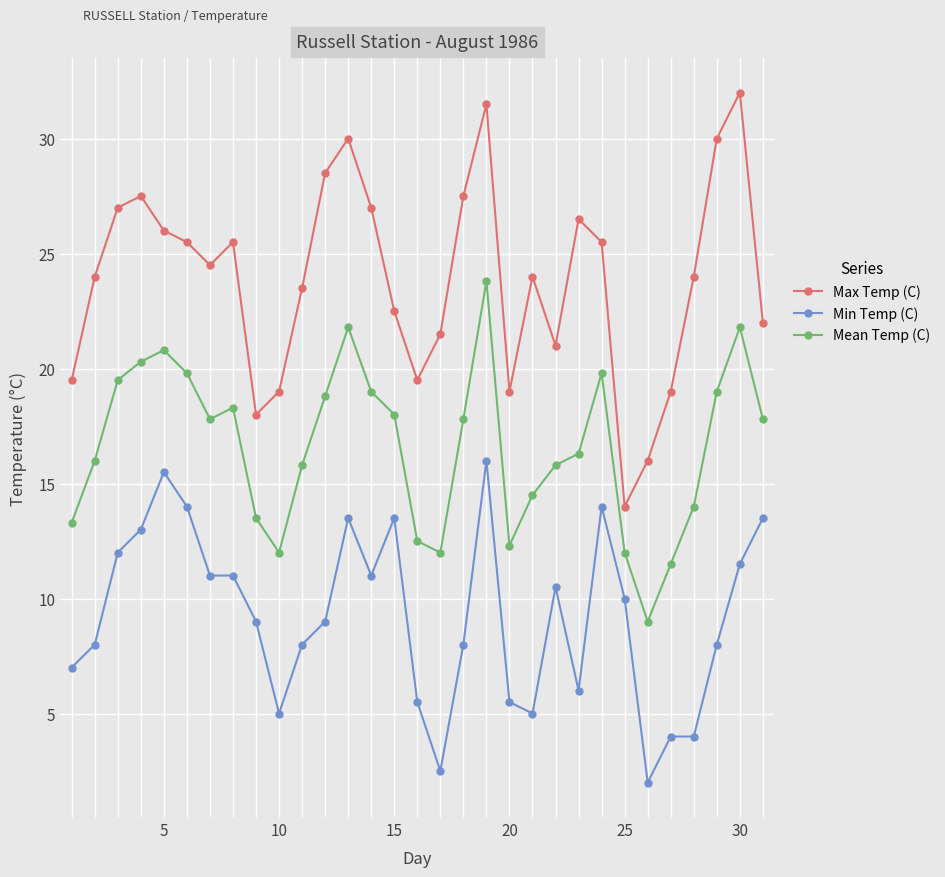

What is the maximum value shown in the chart?

32.0